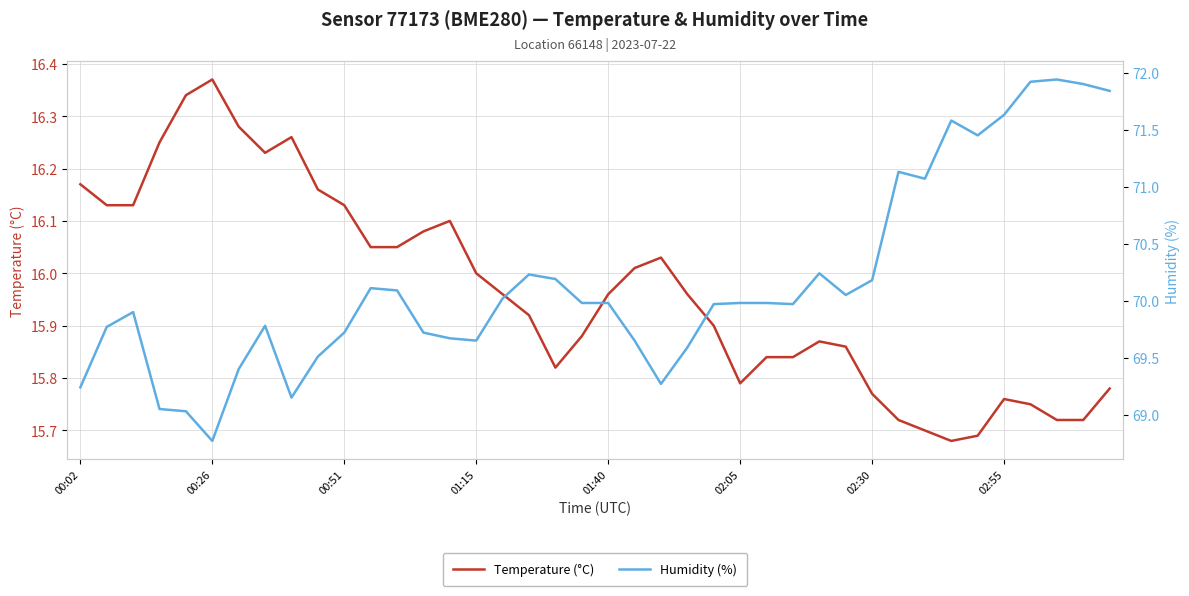

True or false: Humidity (%) and Temperature (°C) intersect in this chart.

False